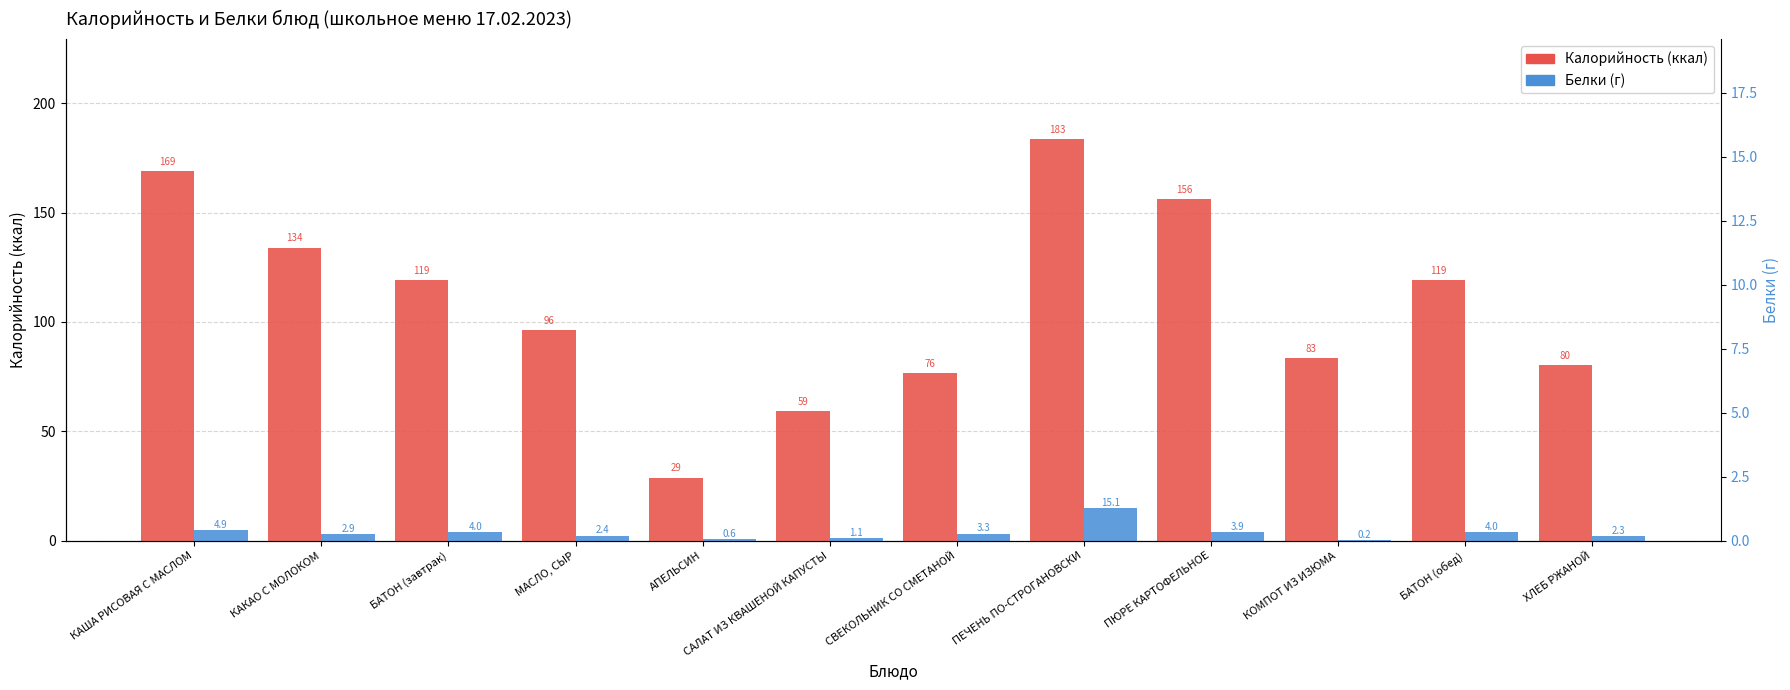

Reading left to right, list all the values displayed in this chart.

Калорийность: 169.0	133.9	119.0	96.3	28.8	59.3	76.5	183.4	156.2	83.4	119.0	80.4
Белки: 4.9	2.9	4.0	2.4	0.6	1.1	3.3	15.1	3.9	0.2	4.0	2.3